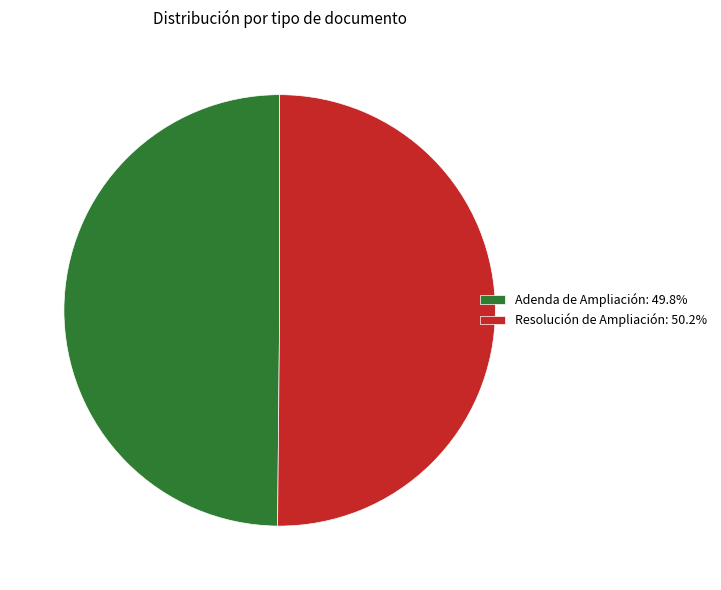

Approximately how many times larger is the value at Adenda de Ampliación: 49.8% compared to Resolución de Ampliación: 50.2%?

1.0